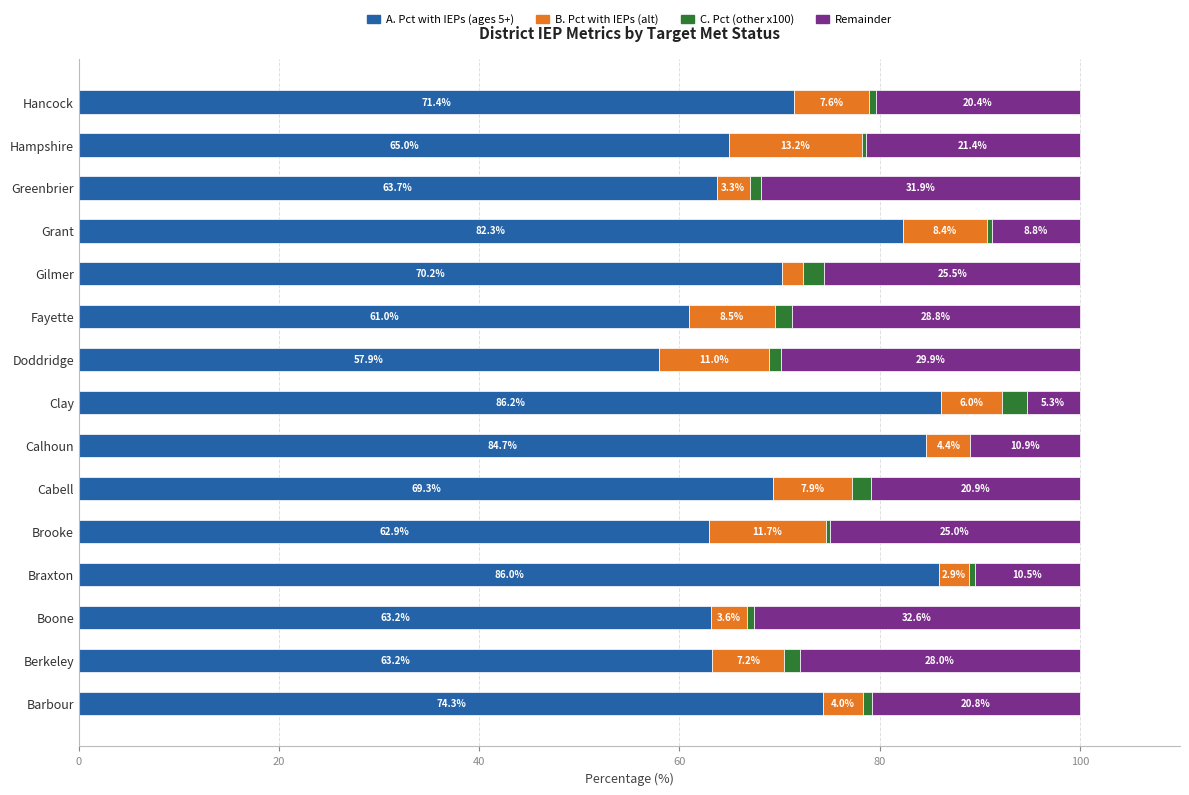

Which category has the highest value in the A. Pct with IEPs (ages 5+) series?

Clay